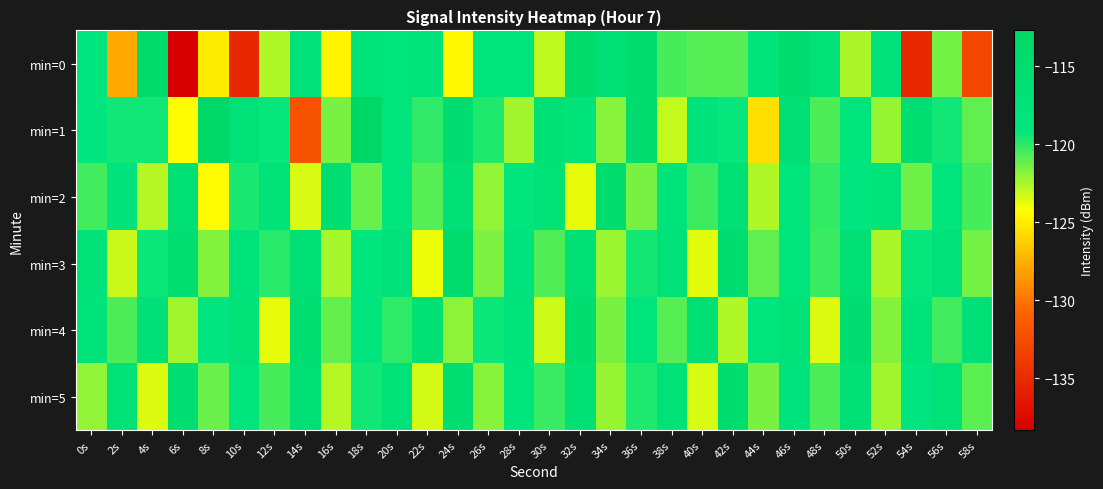

Which series has the widest spread of values?

min=0